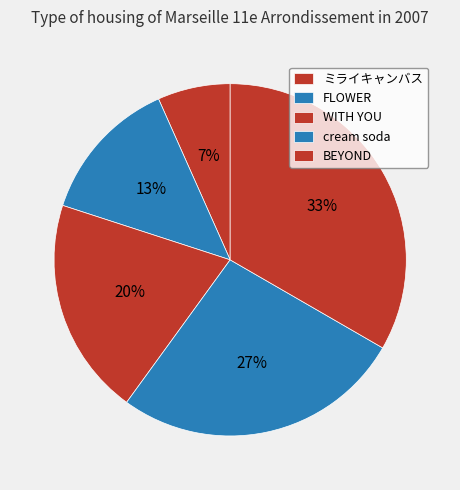

Is there a majority slice in this chart?

No